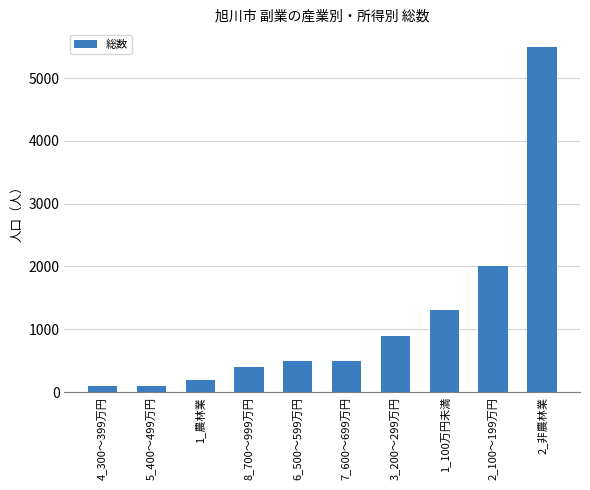

What is the average value?

1150